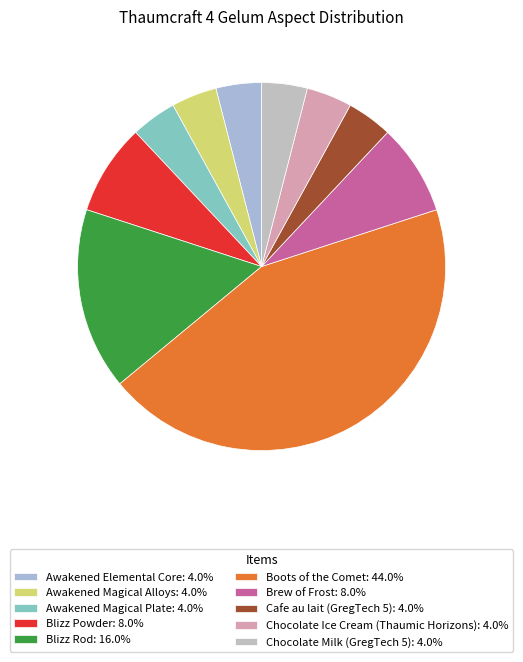

Which category has the smallest portion of the pie?

Awakened Elemental Core